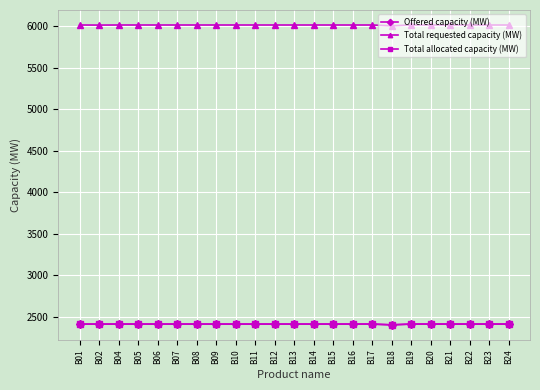

Which series has the largest total across all categories?

Total requested capacity (MW)